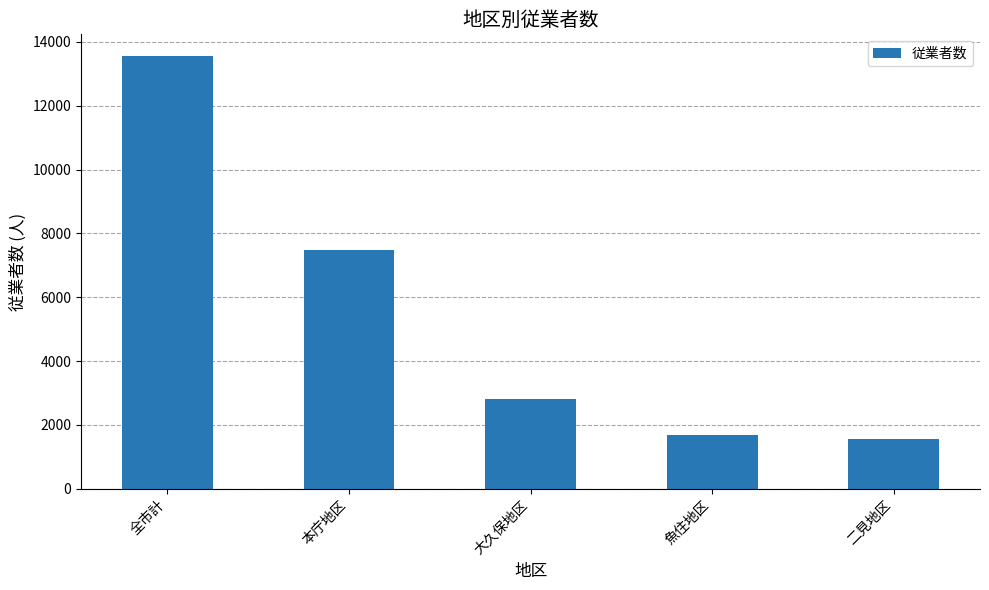

At which label is the value closest to 7560?

本庁地区